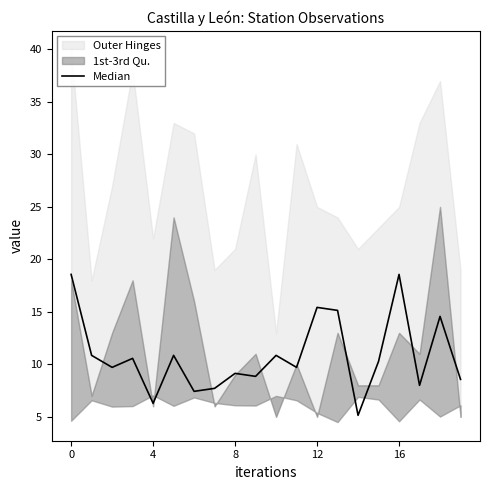

Does the chart have visible grid lines?

No